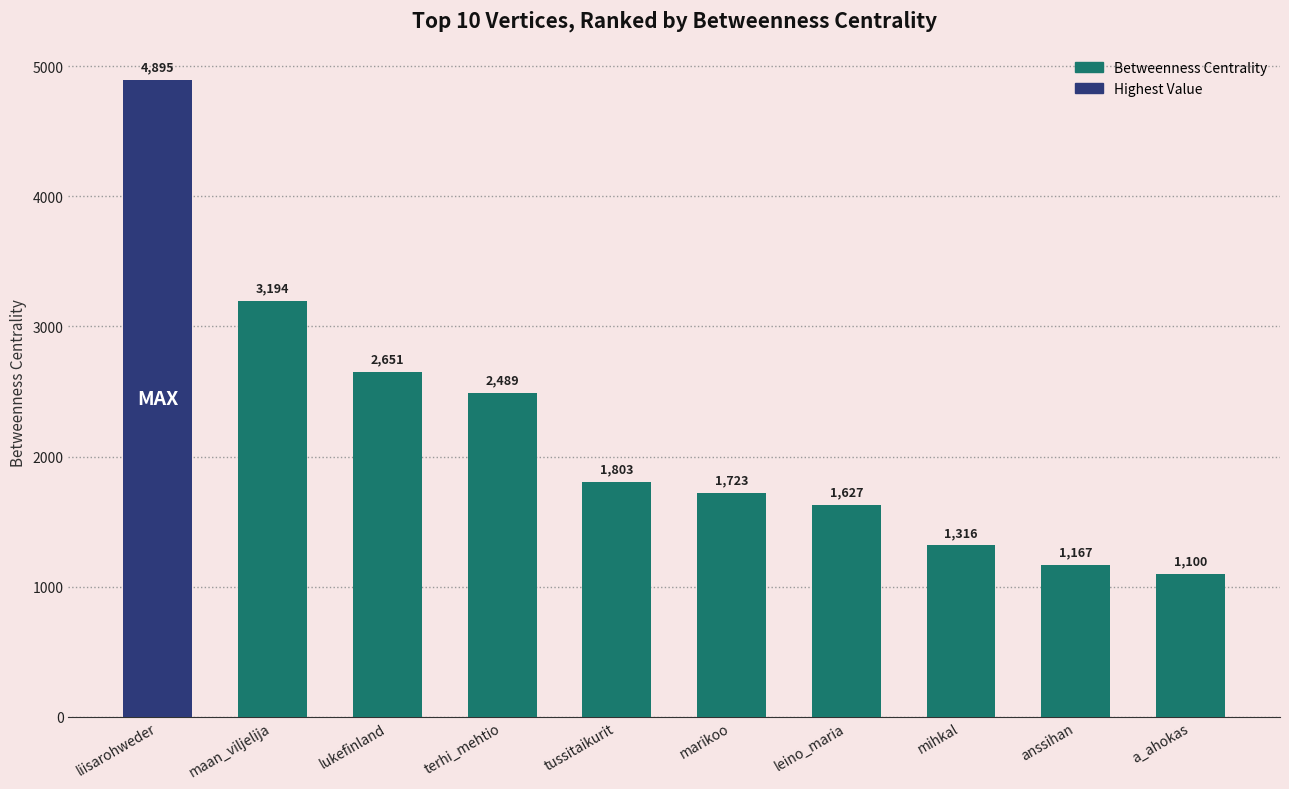

What position from the left is liisarohweder?

1